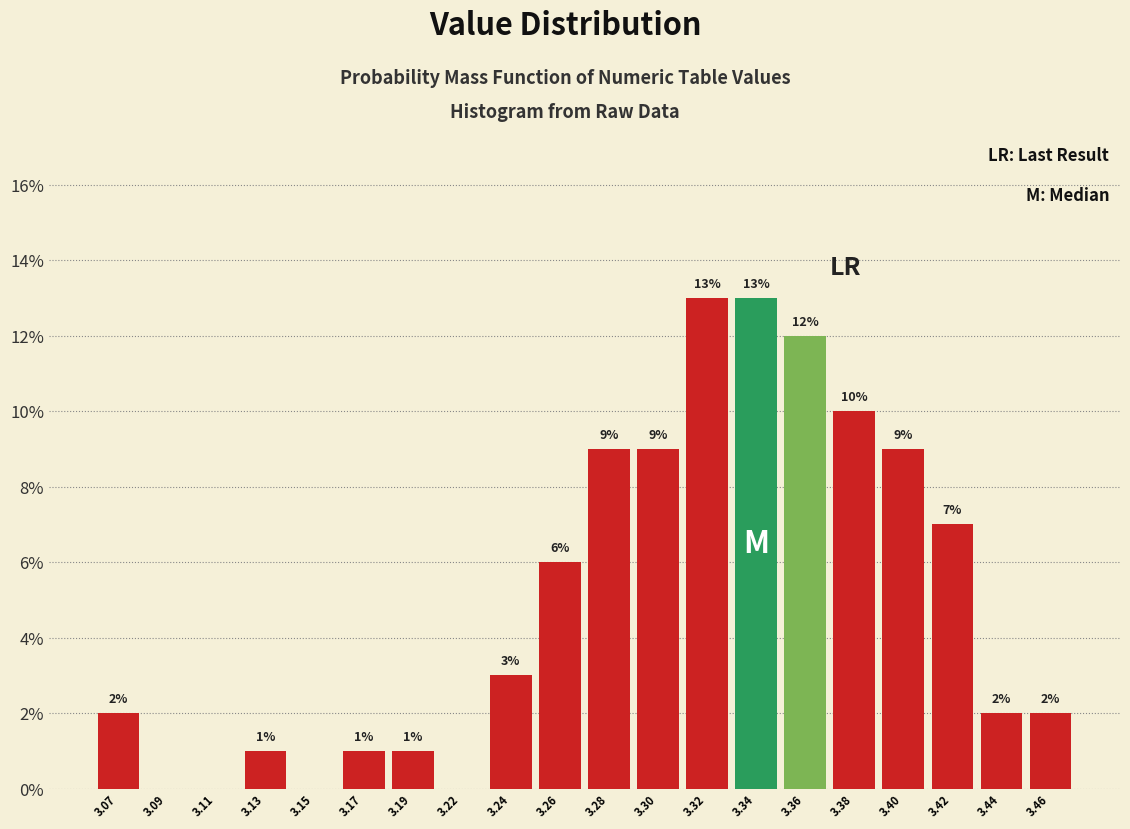

Reading right to left, what are all the values shown in this chart?

3.46=2.0	3.44=2.0	3.42=7.0	3.40=9.0	3.38=10.0	3.36=12.0	3.34=13.0	3.32=13.0	3.30=9.0	3.28=9.0	3.26=6.0	3.24=3.0	3.22=0.0	3.19=1.0	3.17=1.0	3.15=0.0	3.13=1.0	3.11=0.0	3.09=0.0	3.07=2.0